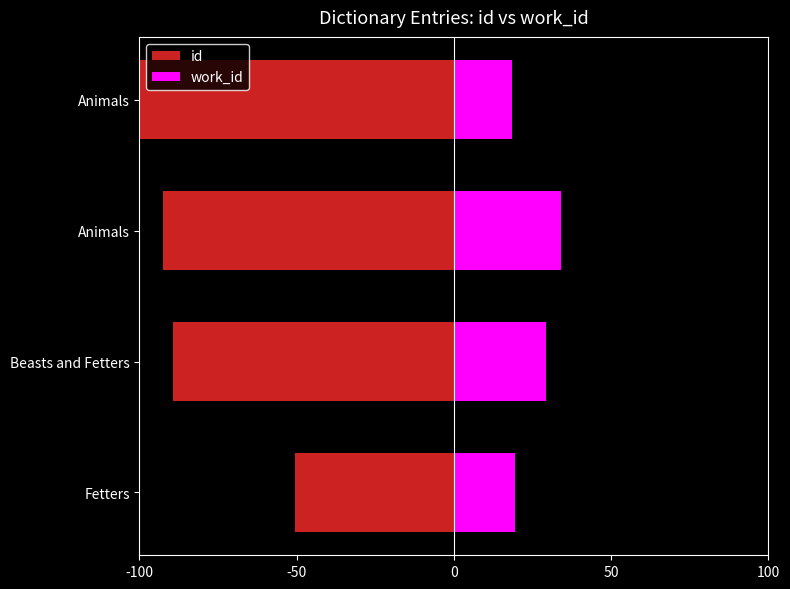

Which series has the largest range (max minus min)?

id